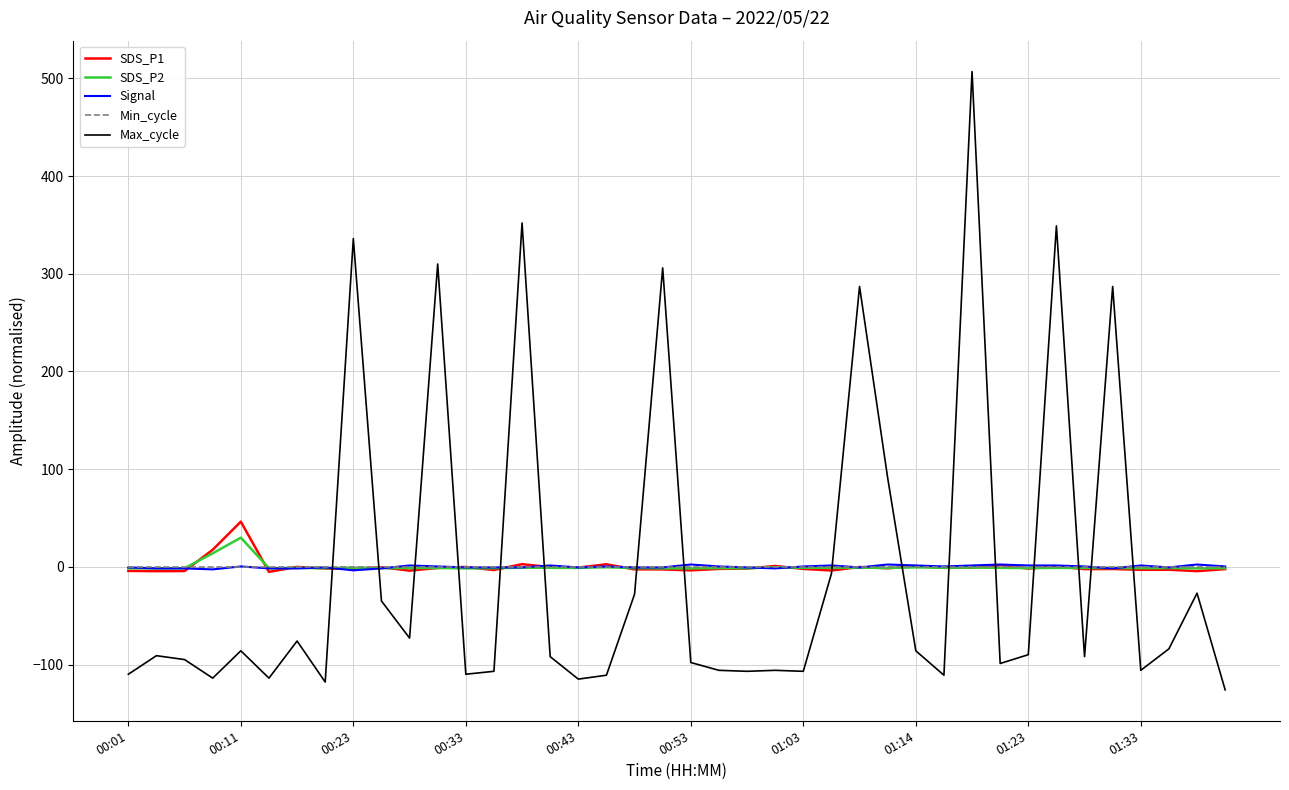

How many lines are shown in the chart?

5